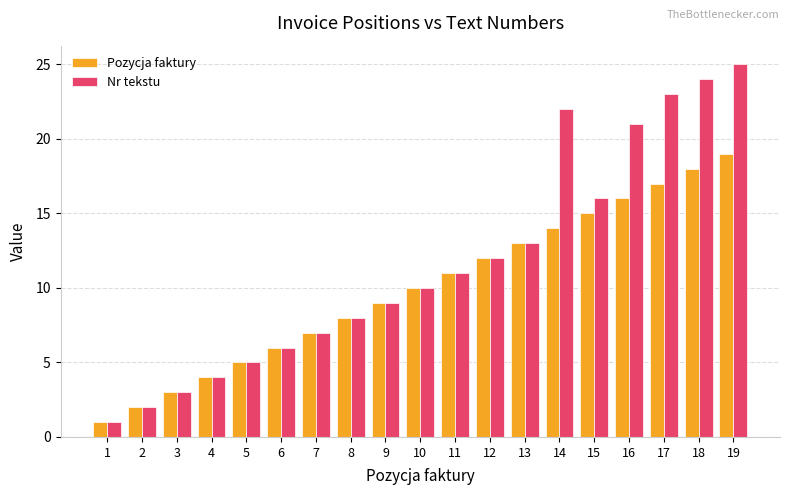

What is the average value of the Pozycja faktury series?

10